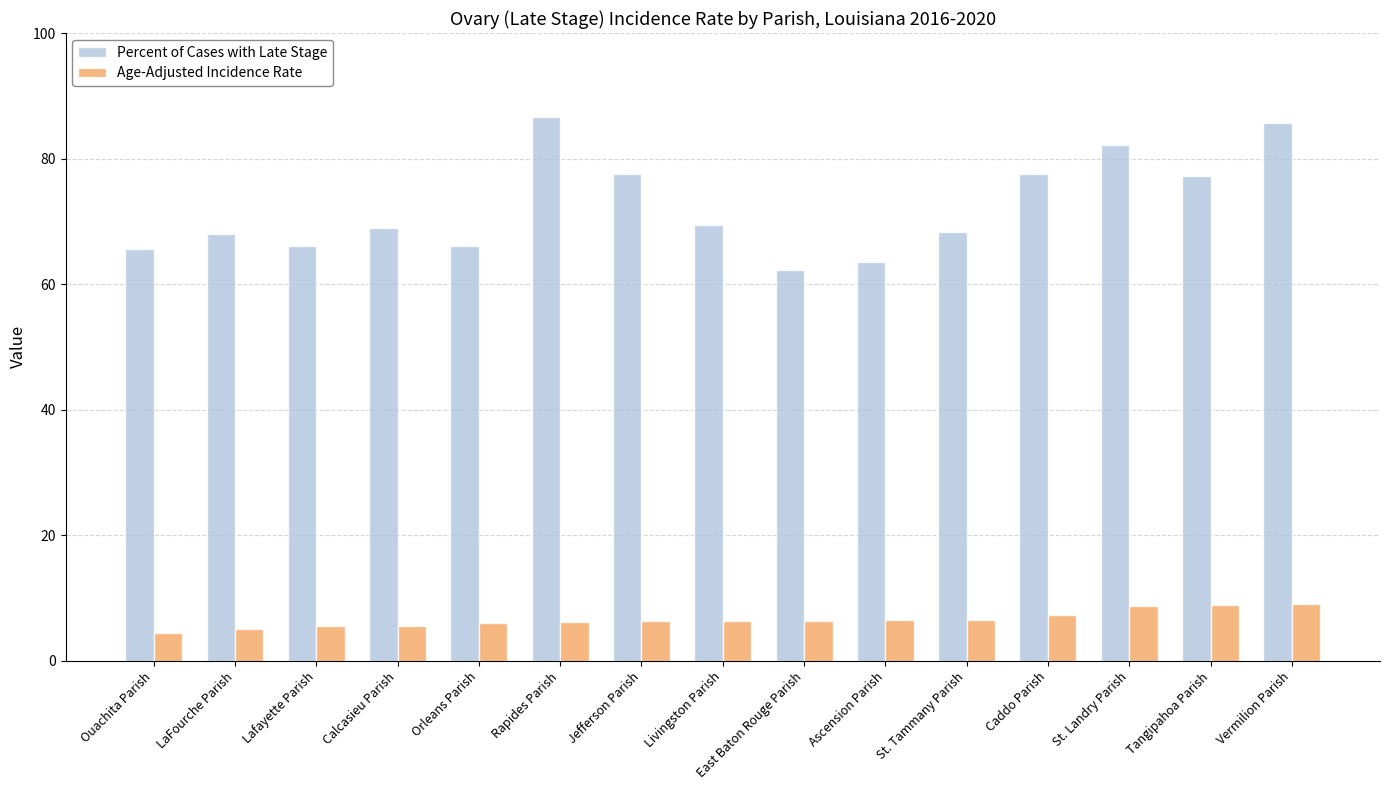

What is the value of the Age-Adjusted Incidence Rate bar at the 6th from the left?

6.2